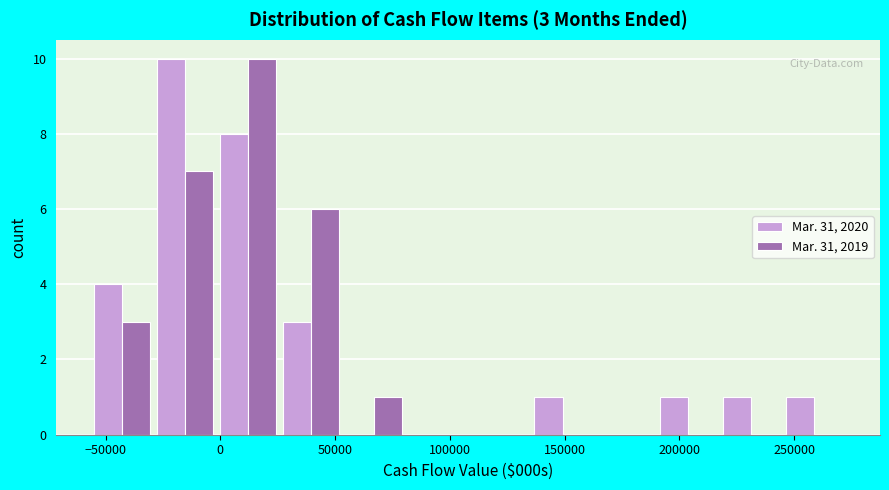

In the Mar. 31, 2020 series, which range on the x-axis has the tallest bar?

-30000 to 0